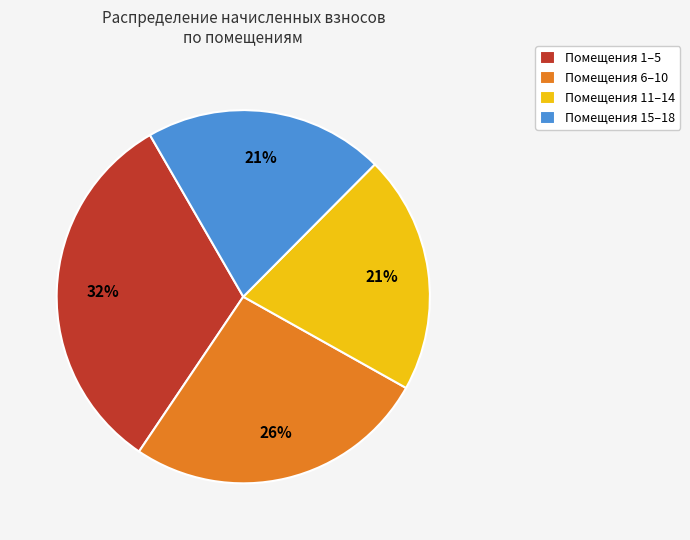

Count the number of slices in the pie.

4